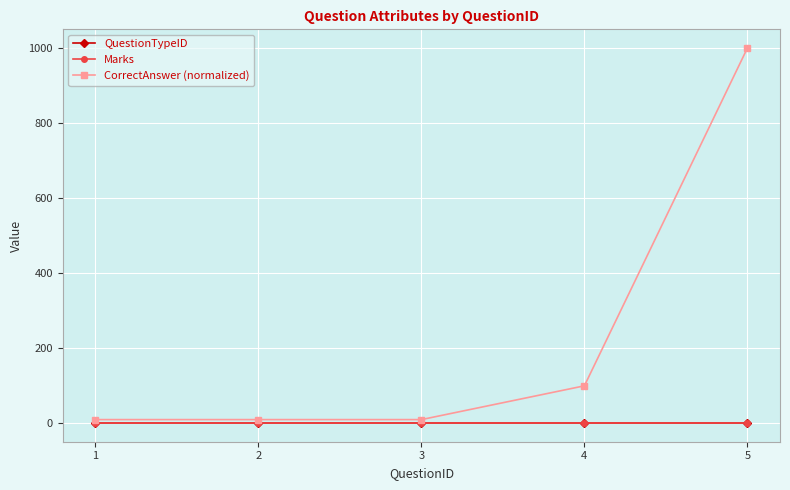

True or false: CorrectAnswer (normalized) and QuestionTypeID cross at least once.

False